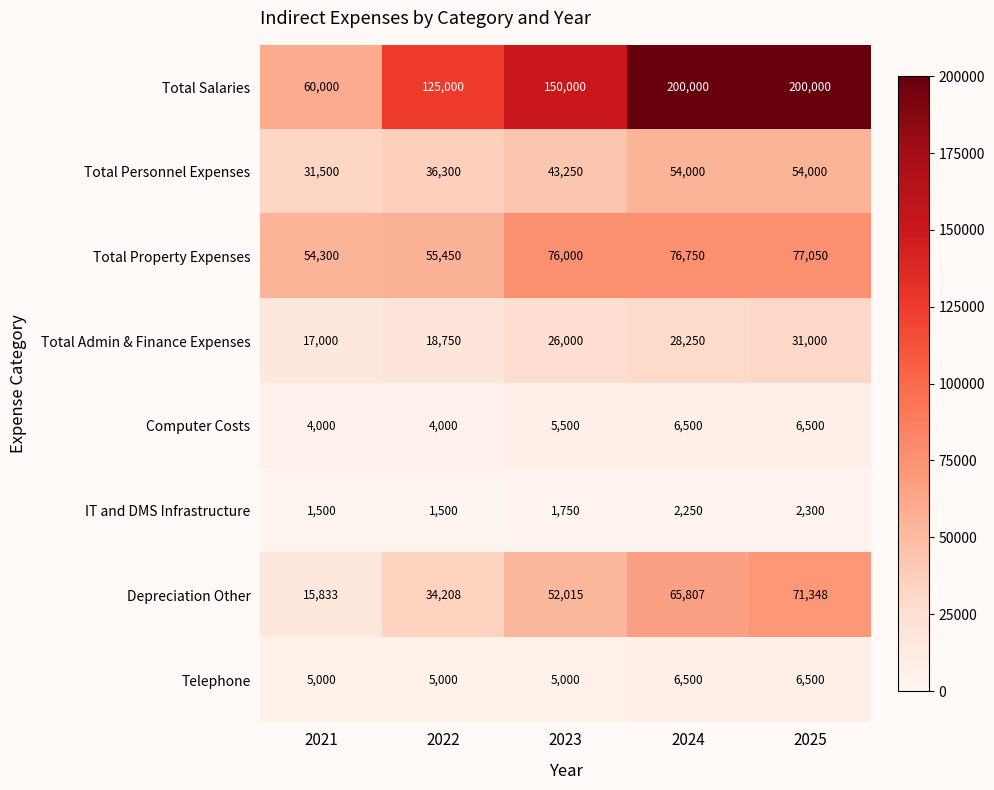

What is the difference between the highest and lowest values at 2025?

197700